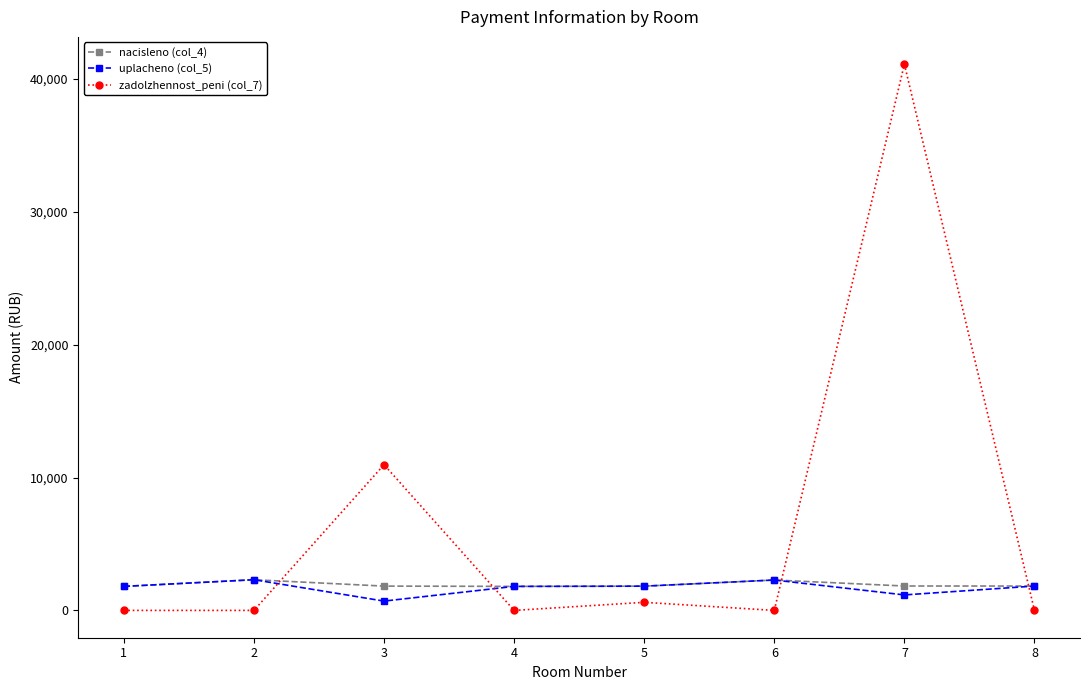

True or false: zadolzhennost_peni (col_7) and uplacheno (col_5) intersect in this chart.

True